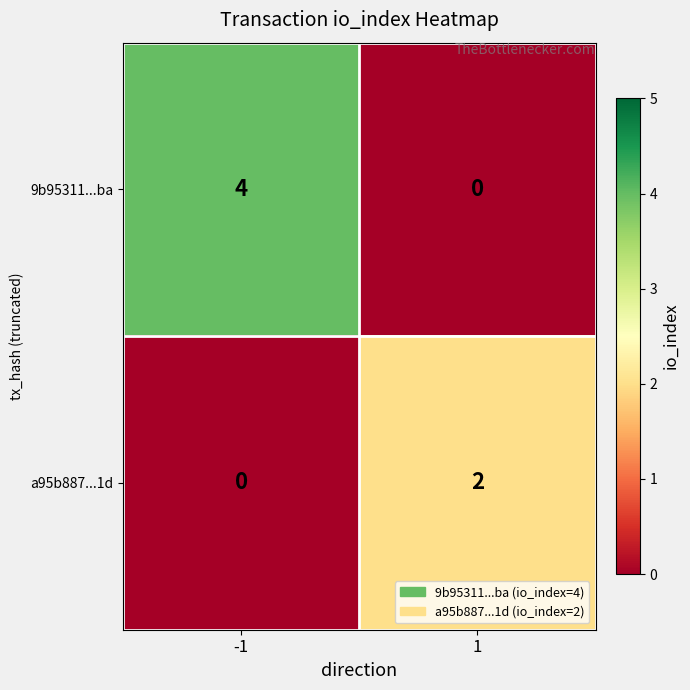

The value of a95b887...1d at 1 is 1. True or false?

False